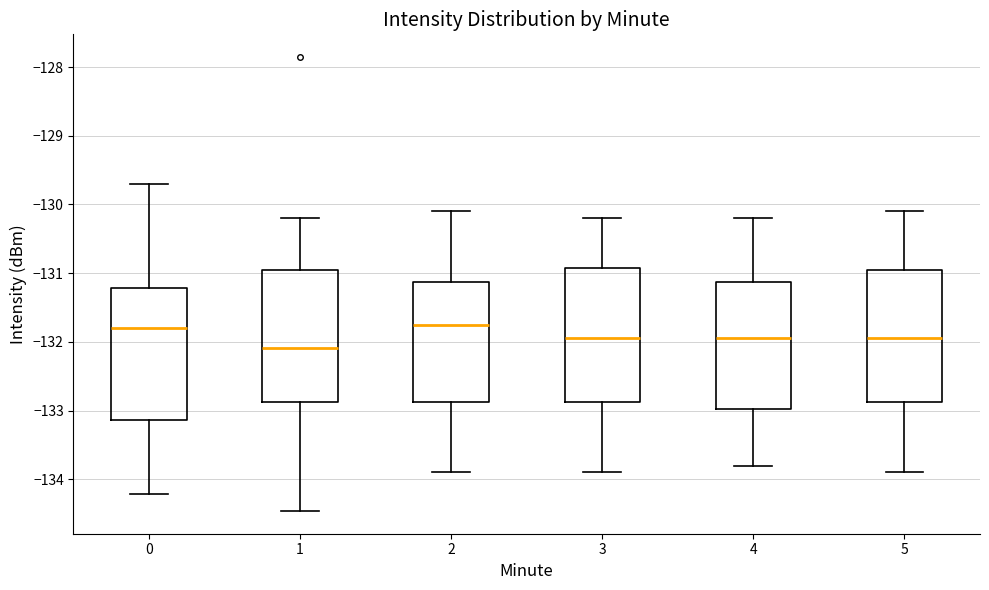

Reading left to right, transcribe this box plot: for each box, give where its median line is, the range the box spans, and where its two whiskers end, as read against the y-axis. The values are not printed on the chart, so give them approximately, as read against the axis.

0: median -131.8, box -133.1 to -131.2, whiskers -134.2 to -129.7
1: median -132.1, box -132.9 to -130.9, whiskers -134.5 to -130.2
2: median -131.7, box -132.9 to -131.1, whiskers -133.9 to -130.1
3: median -131.9, box -132.9 to -130.9, whiskers -133.9 to -130.2
4: median -131.9, box -133.0 to -131.1, whiskers -133.8 to -130.2
5: median -131.9, box -132.9 to -130.9, whiskers -133.9 to -130.1